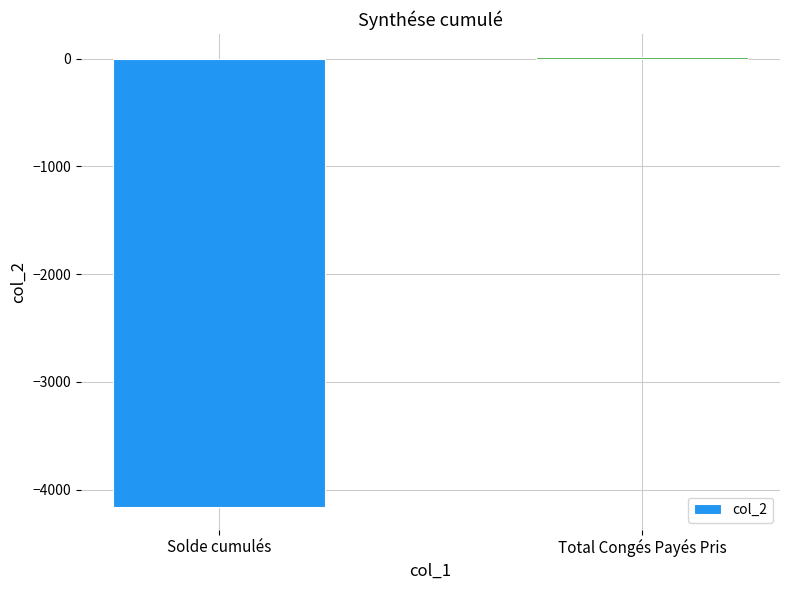

What is the sum of the values at Solde cumulés and Total Congés Payés Pris?

-4143.4